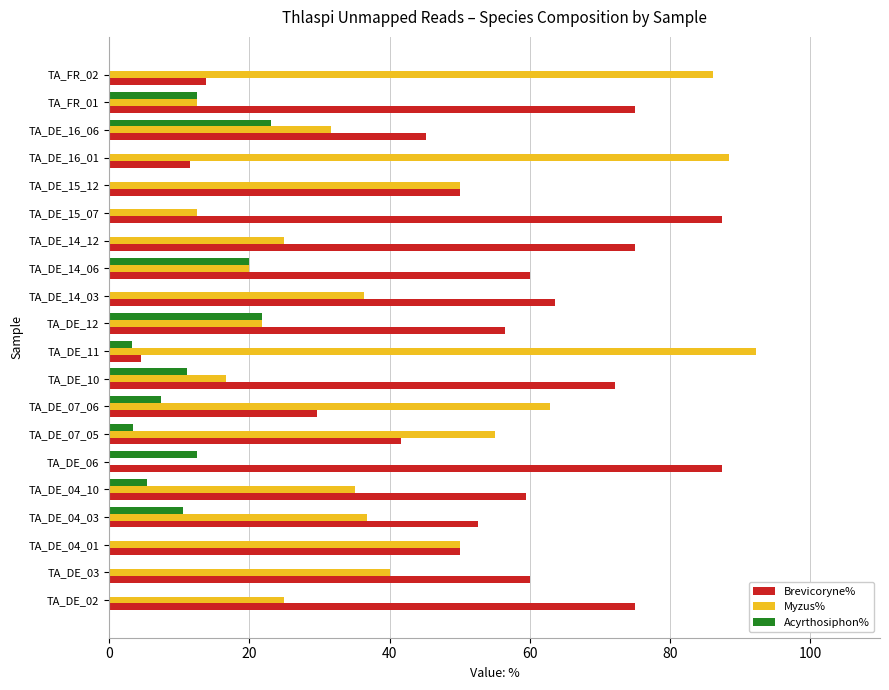

The value of Acyrthosiphon% at TA_DE_14_06 is 20.0. True or false?

True